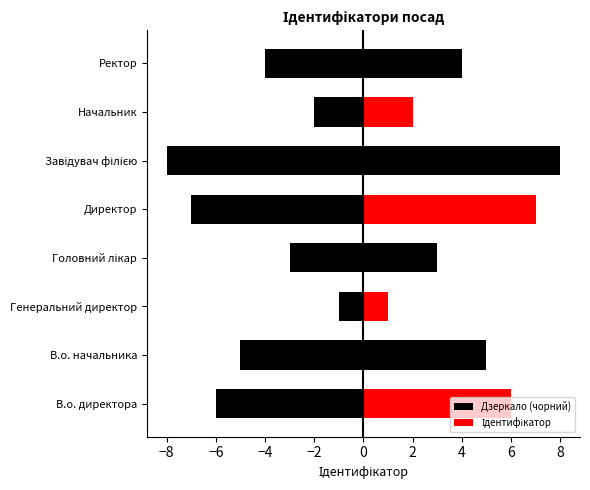

Which series has the largest range (max minus min)?

Дзеркало (чорний)